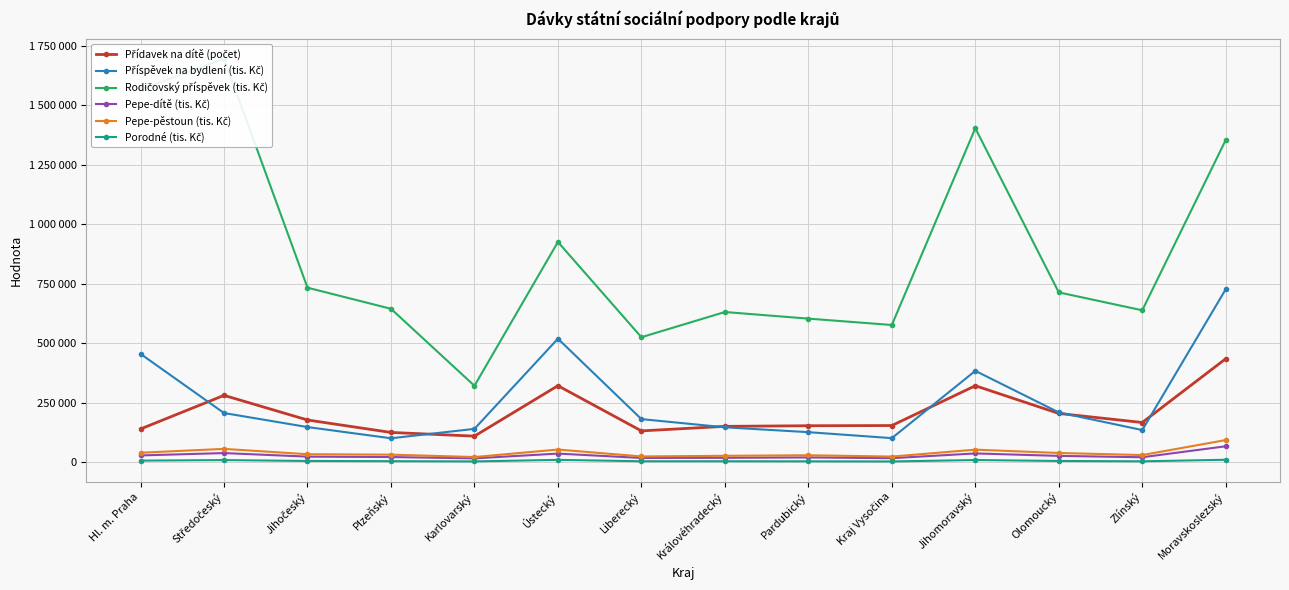

True or false: Přídavek na dítě (počet) and Pepe-dítě (tis. Kč) intersect in this chart.

False